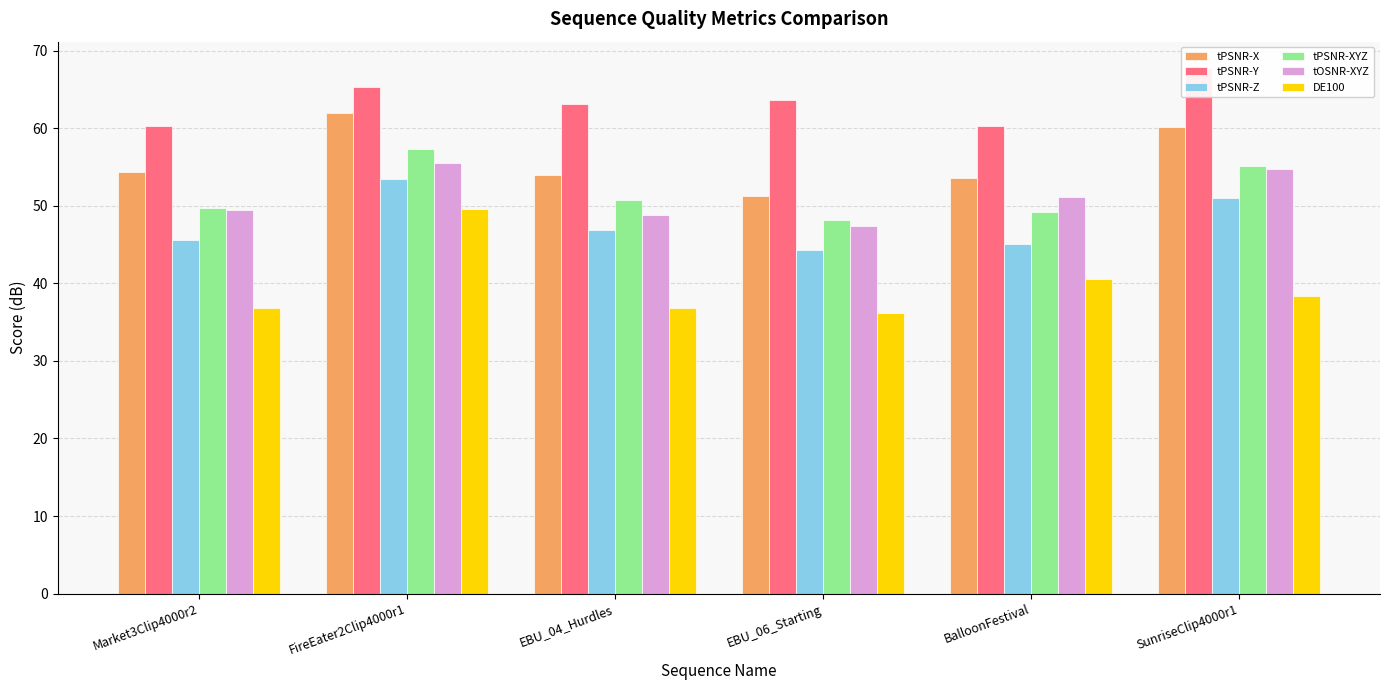

Which series has the largest range (max minus min)?

DE100